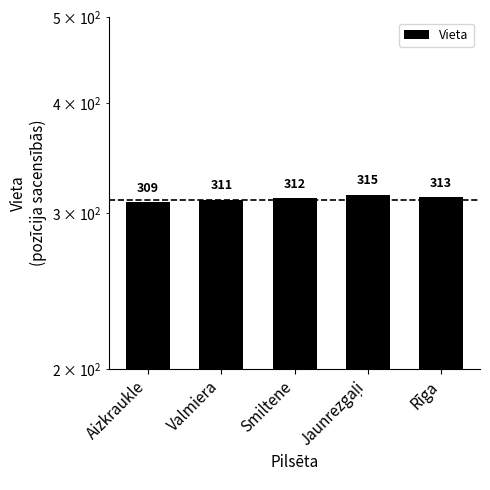

What is the maximum value shown in the chart?

315